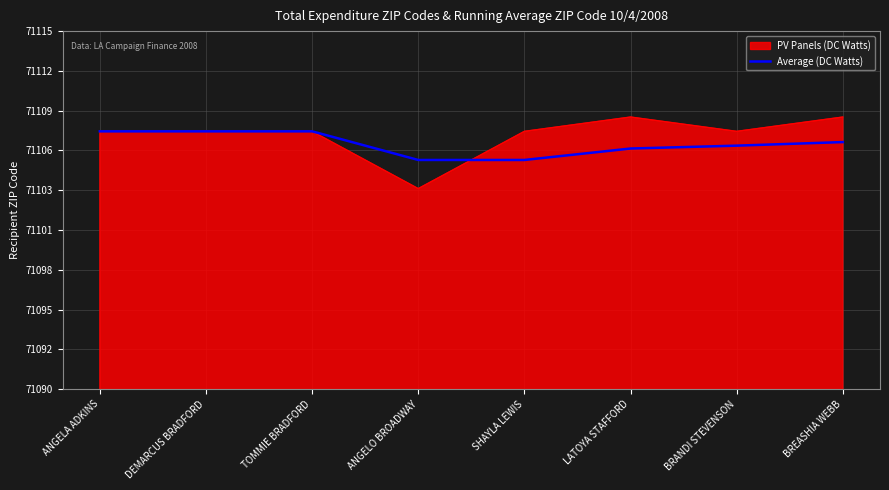

Is this an area chart (filled region under the line)?

Yes